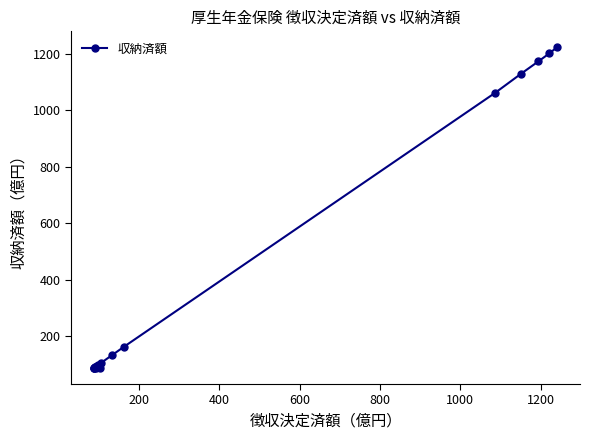

What is the minimum value shown in the chart?

87.9